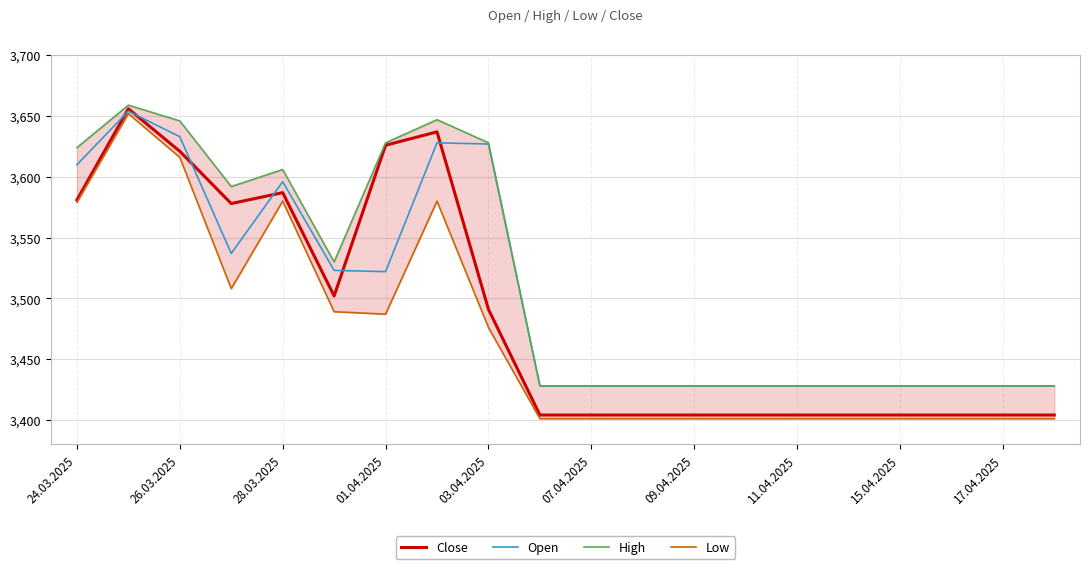

What is the value of the High point at the 4th from the left?

3592